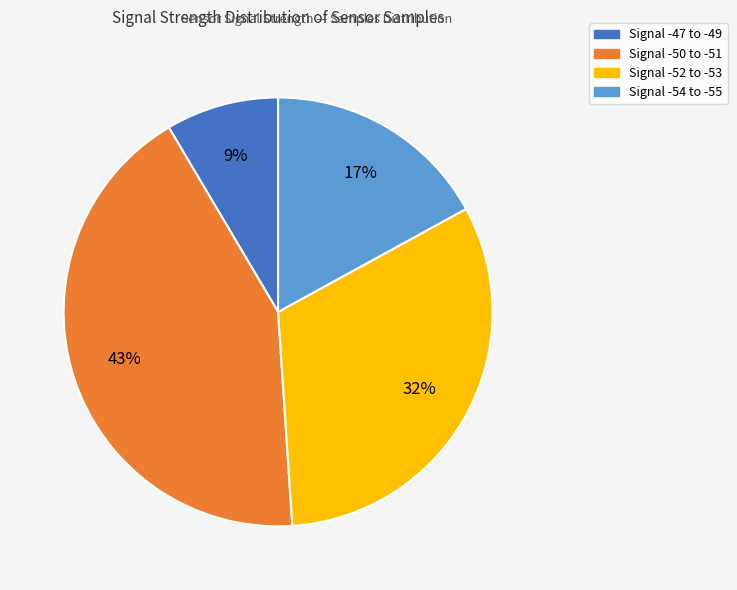

To the nearest percent, what is the difference between the largest and smallest slice percentages?

34%